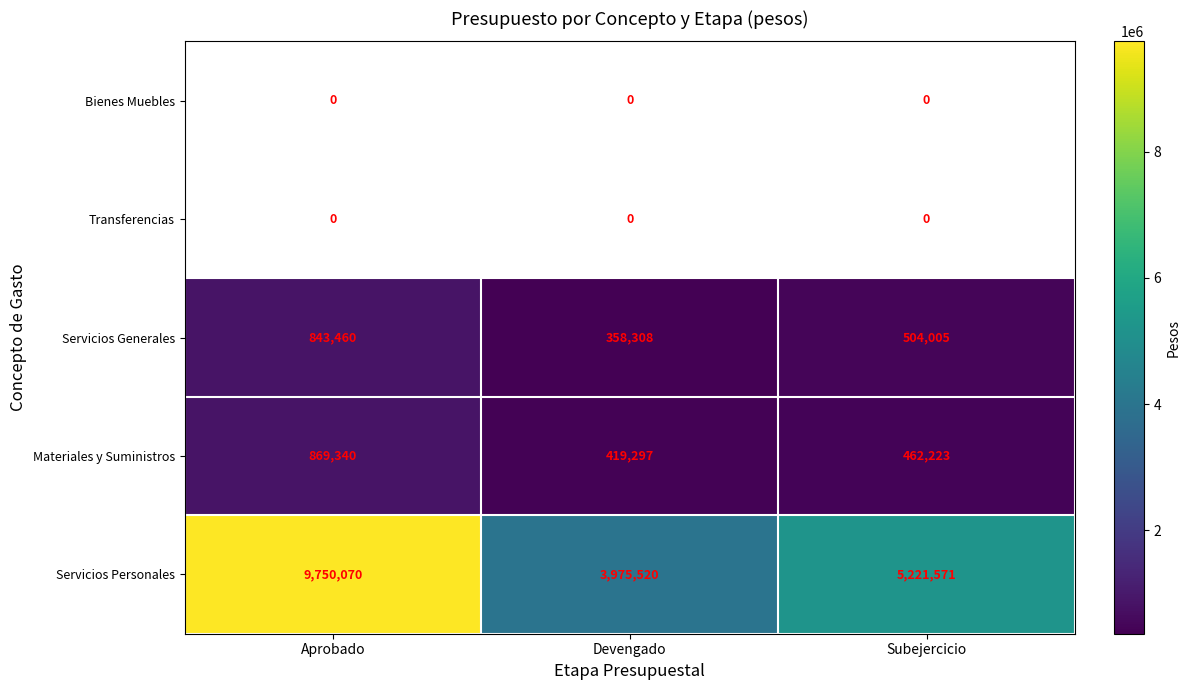

Which category has the lowest value across all series?

Devengado